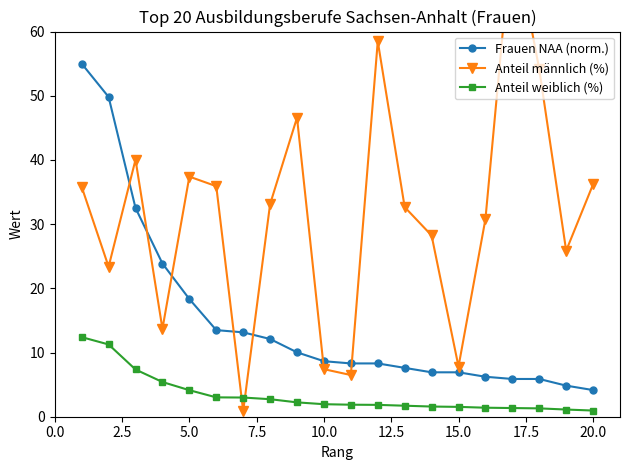

What is the minimum value shown in the chart?

0.9